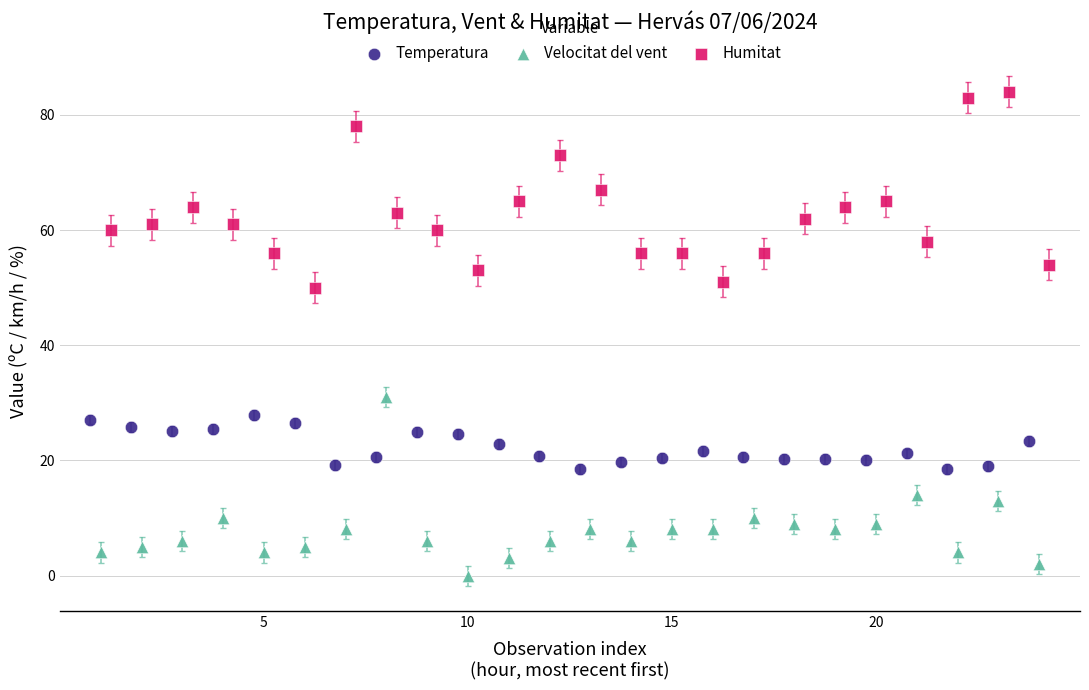

What are all the series names shown in the legend?

Temperatura, Velocitat del vent, Humitat